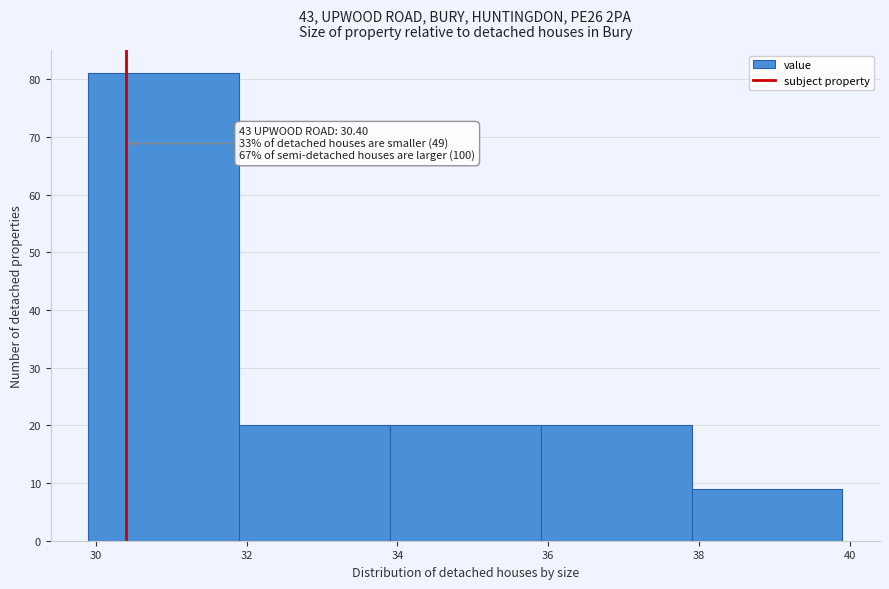

Over which range of the x-axis is the bar tallest?

29.9 to 31.9